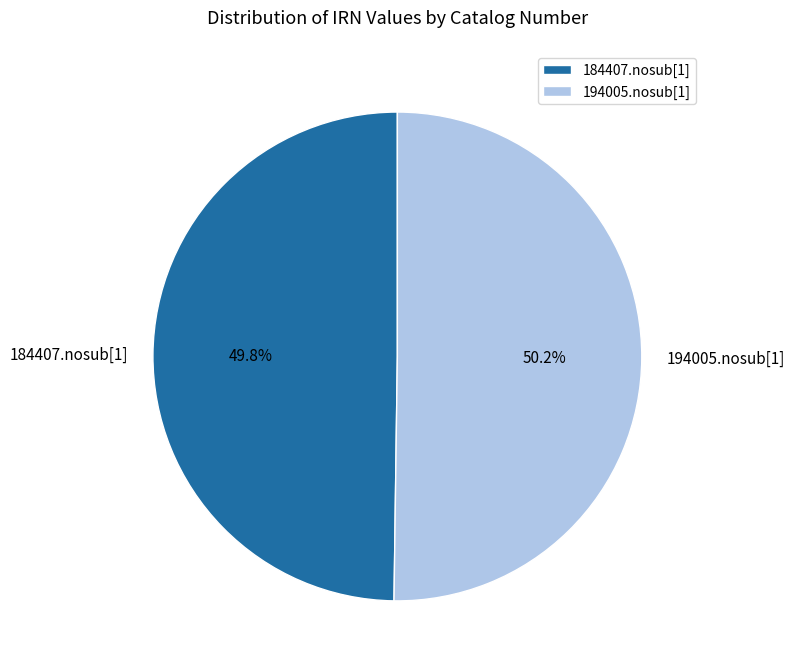

How many slices are in this pie chart?

2